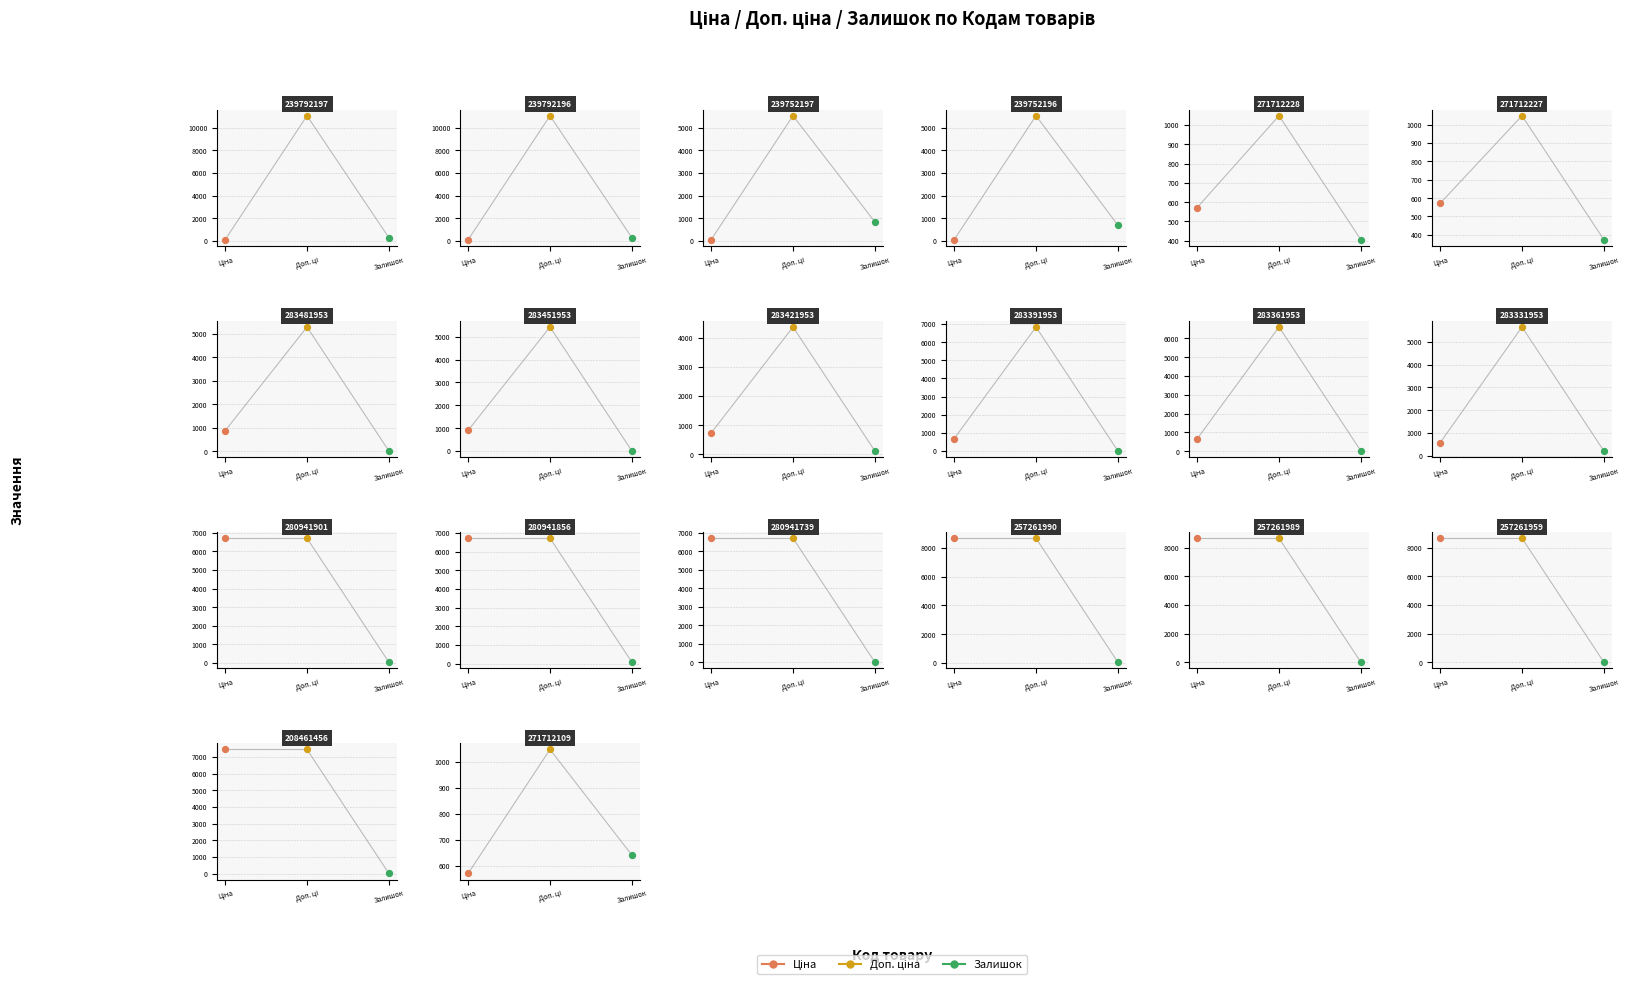

What is the total value across all series at 239792197?

11454.5